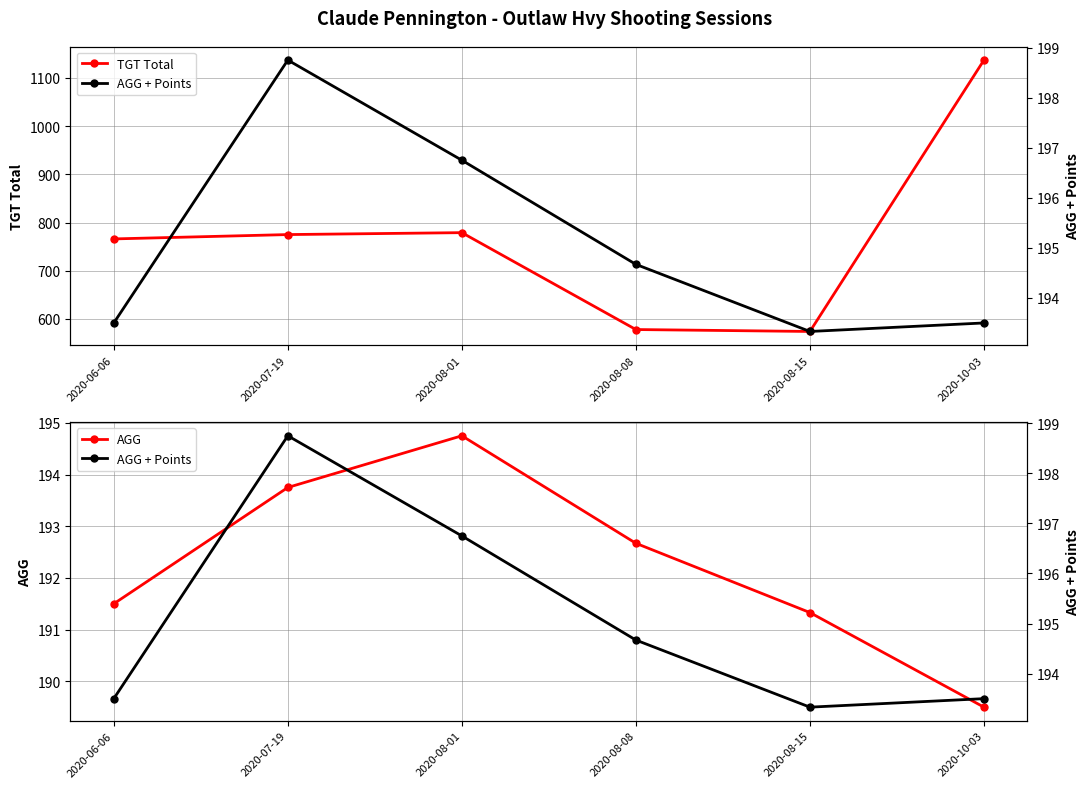

What is the spread (max minus min) of values at 2020-06-06?

574.5